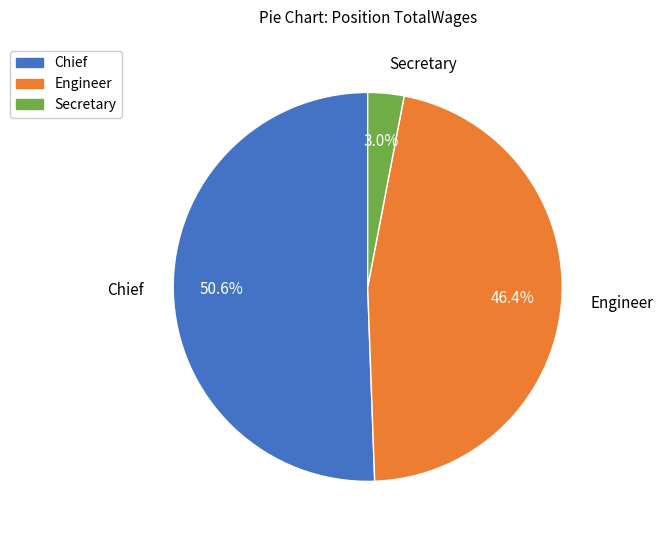

The Secretary slice represents 3% of the pie. True or false?

True